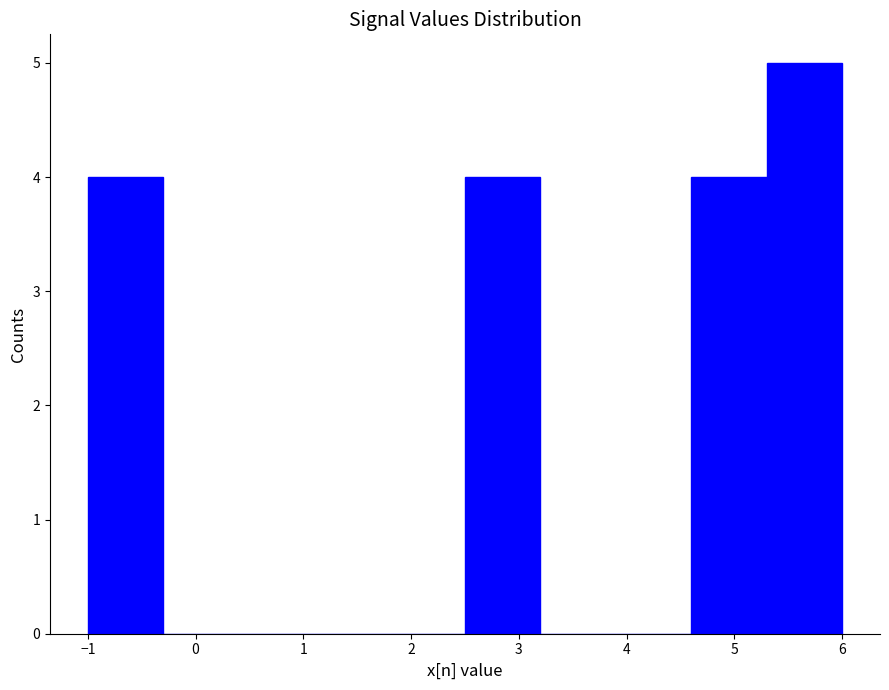

What is the height of the bar covering 2.5 to 3.2 on the x-axis? The values are not printed on the chart, so give them approximately, as read against the axis.

4